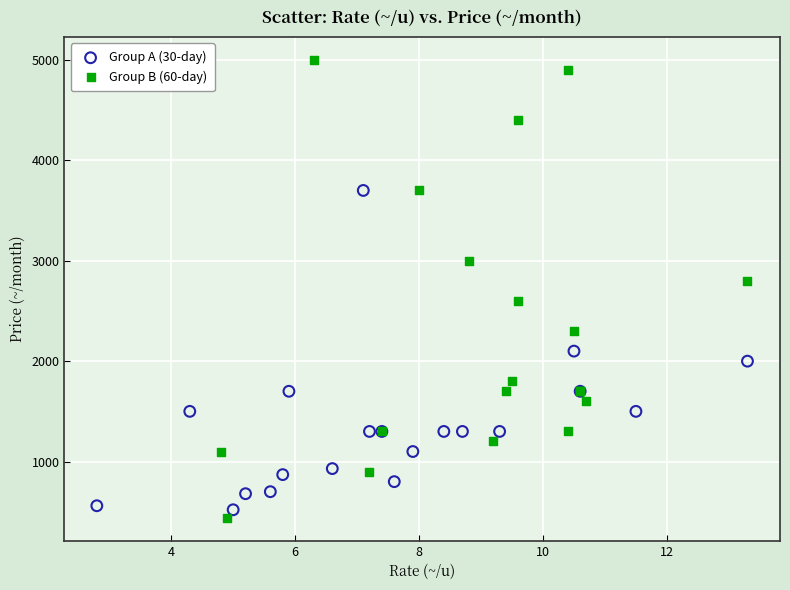

Which series has the widest spread of Y values?

Group B (60-day)